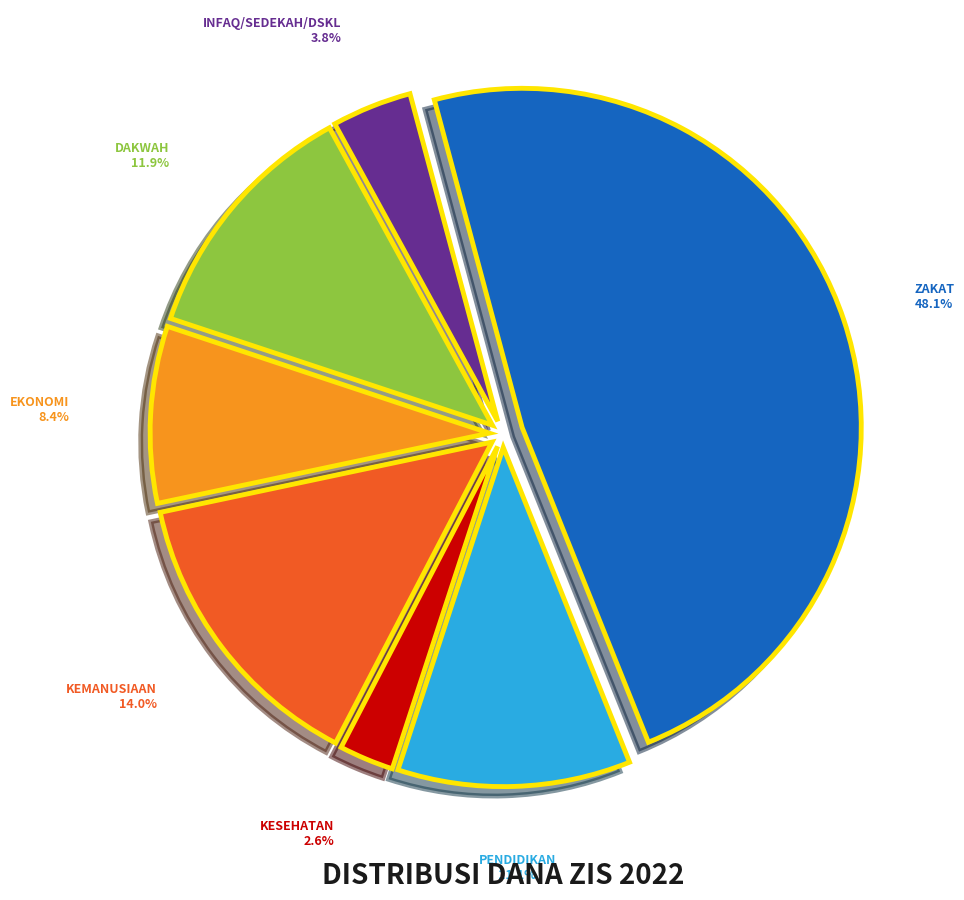

Is there a majority slice in this chart?

No